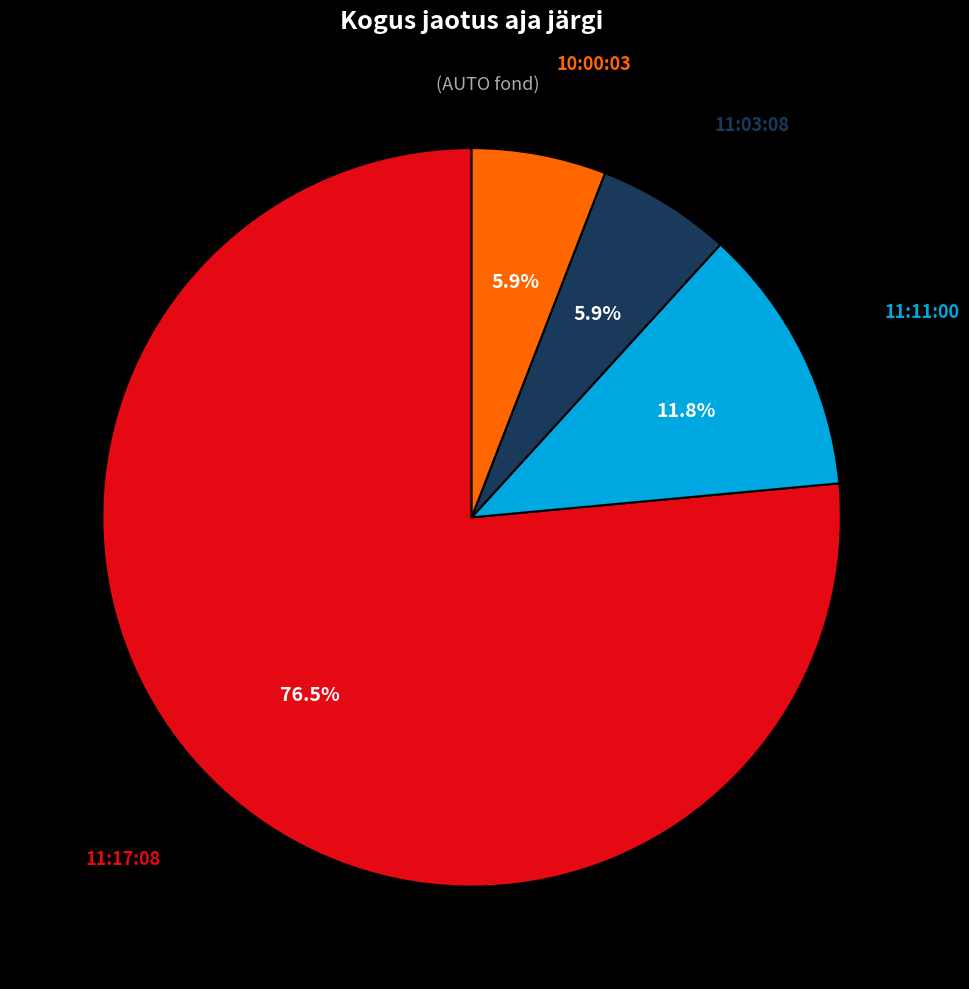

Is it true that 11:03:08 is 6% of the pie?

True